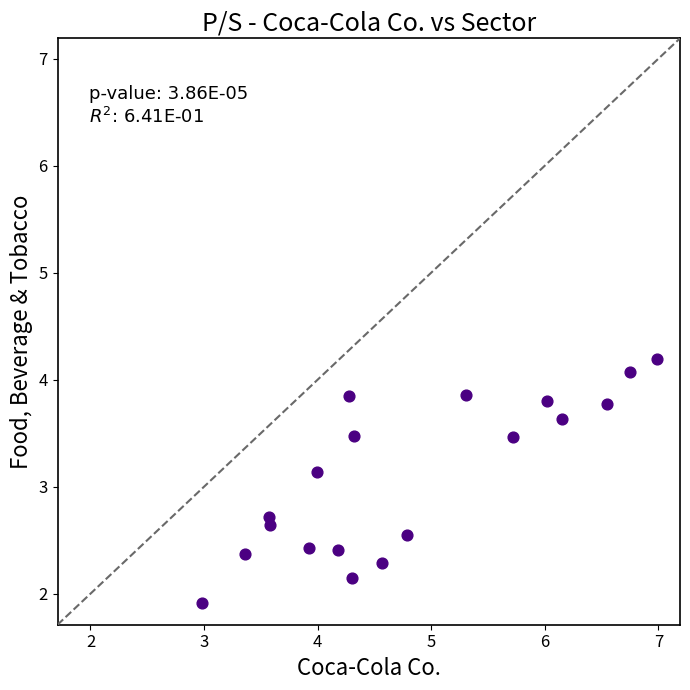

What Y value in the scatter plot is closest to 3?

3.1